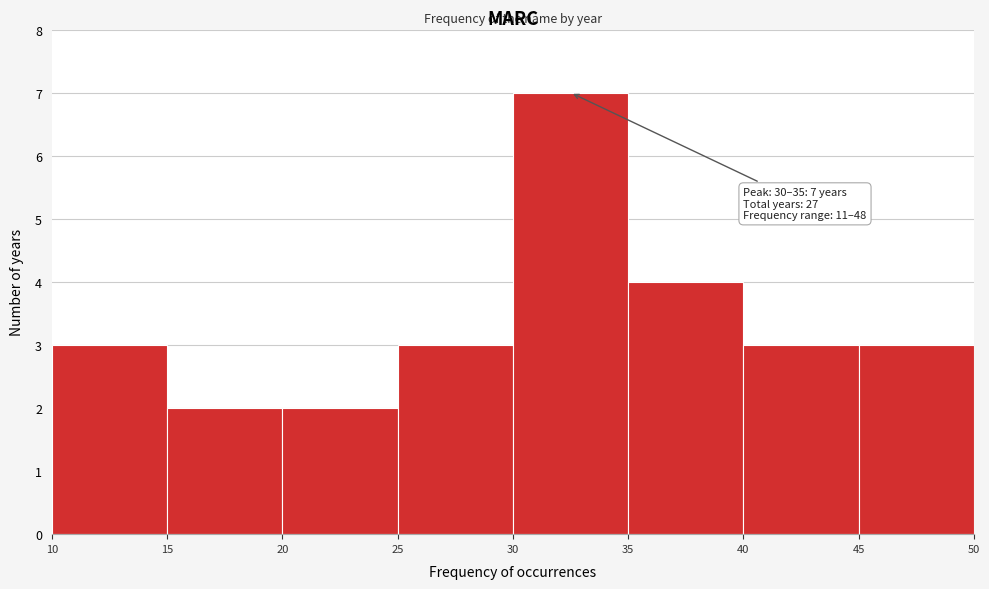

Which range on the x-axis has the tallest bar?

30 to 35